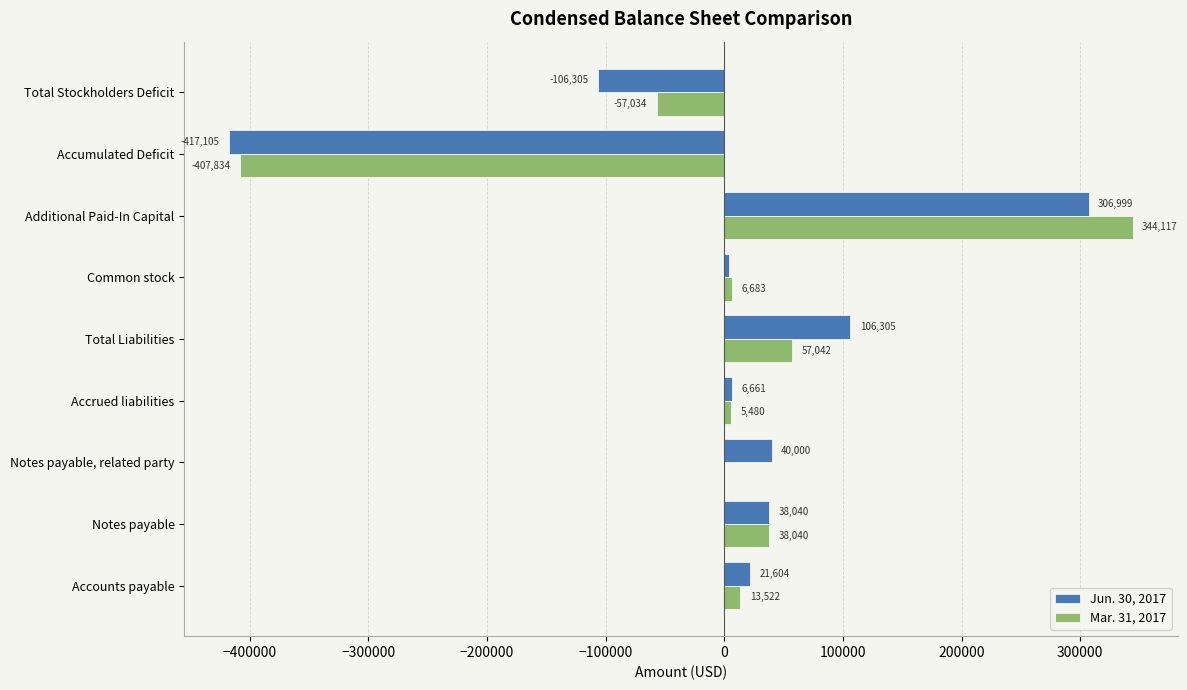

The Jun. 30, 2017 series shows -698588 at Accumulated Deficit. True or false?

False